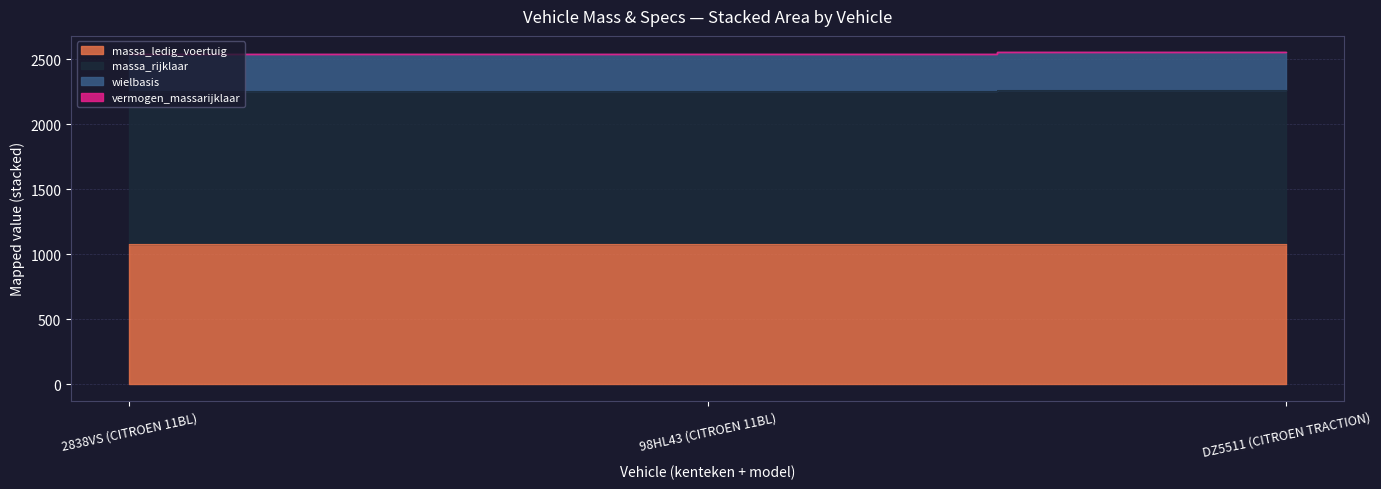

Reading right to left, extract all data points from this chart.

massa_ledig_voertuig: 1080.0	1076.0	1076.0
massa_rijklaar: 2260.0	2252.0	2252.0
vermogen_massarijklaar: 2551.0	2542.0	2542.0
wielbasis: 2551.0	2542.0	2542.0